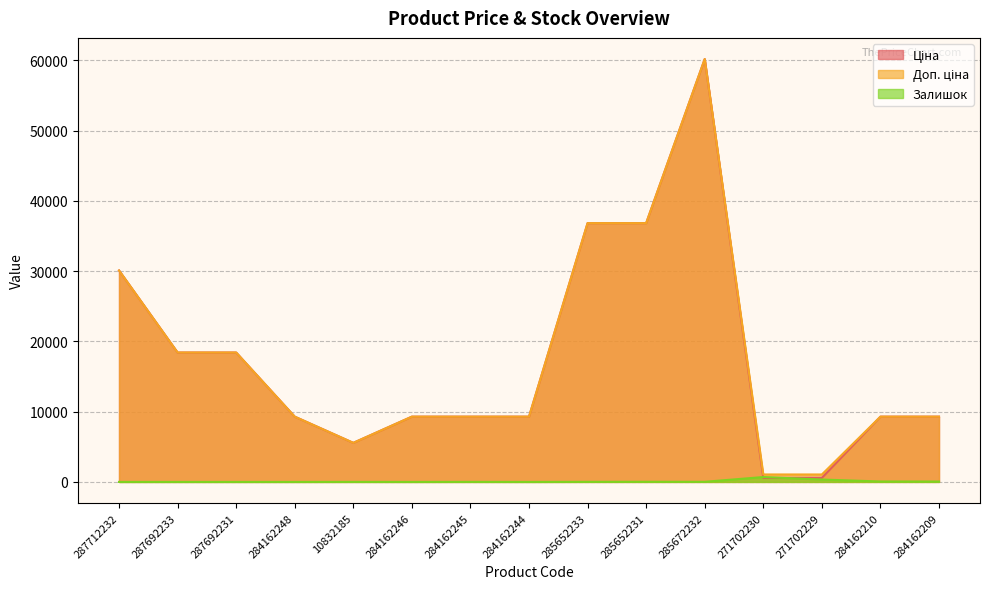

True or false: Залишок and Ціна intersect in this chart.

True